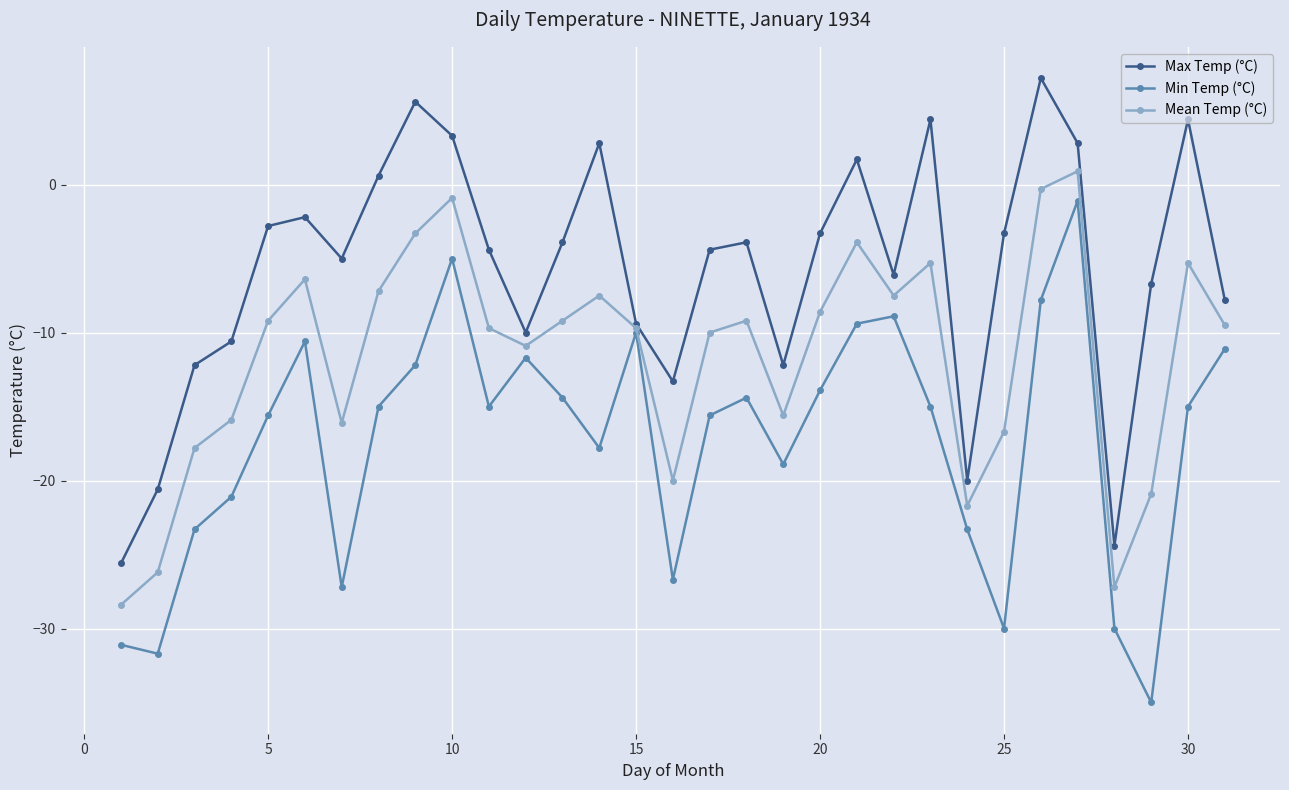

What is the lowest value of the Mean Temp (°C) series?

-28.4